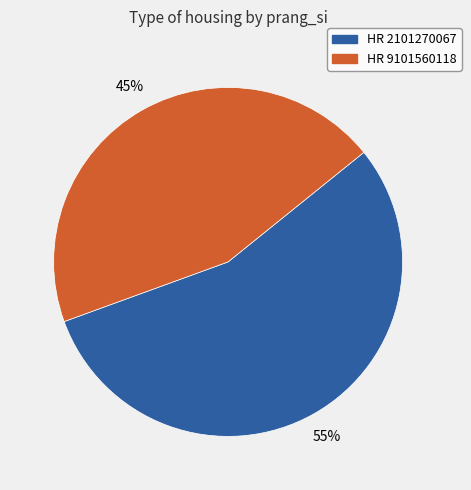

How many slices are in this pie chart?

2